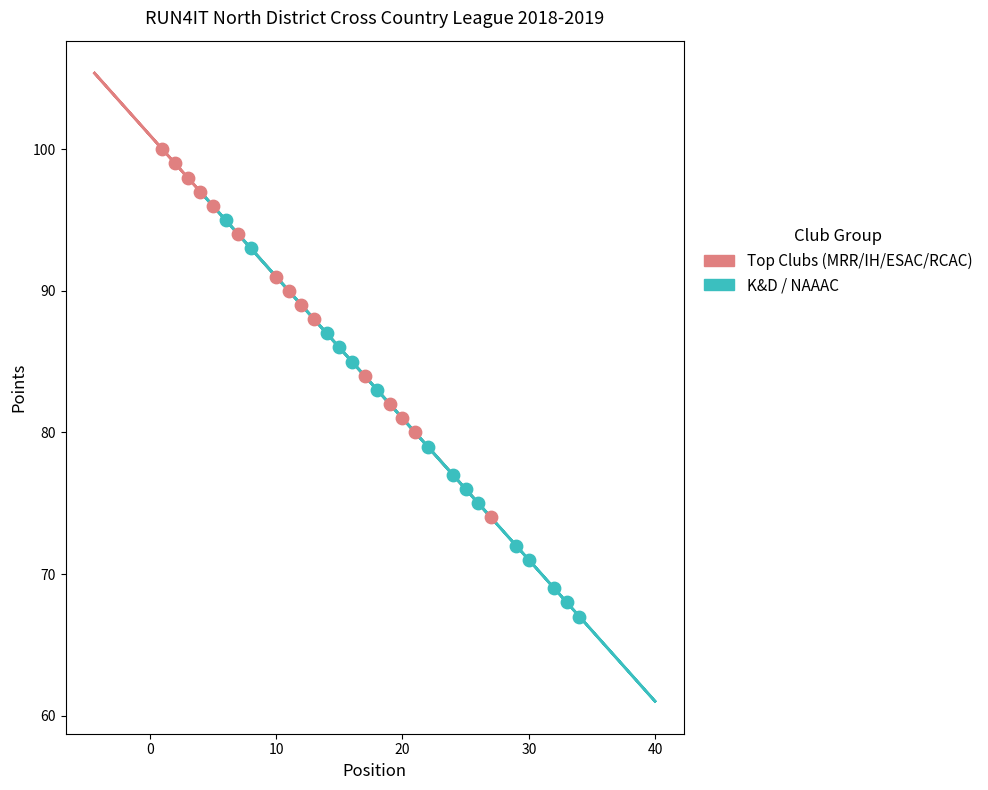

Which series has the widest spread of Y values?

K&D / NAAAC